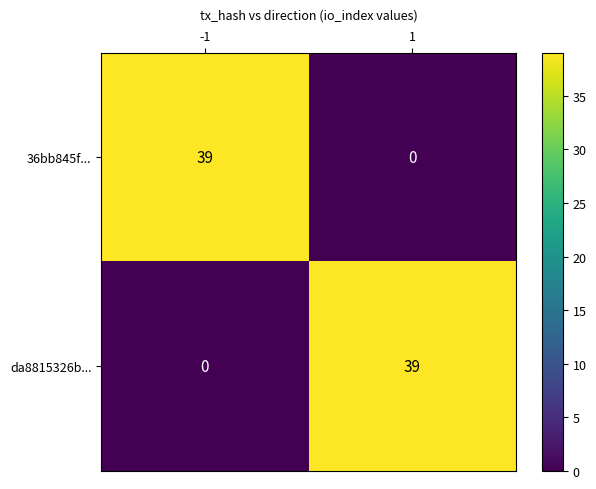

What is the highest value of the 36bb845f... series?

39